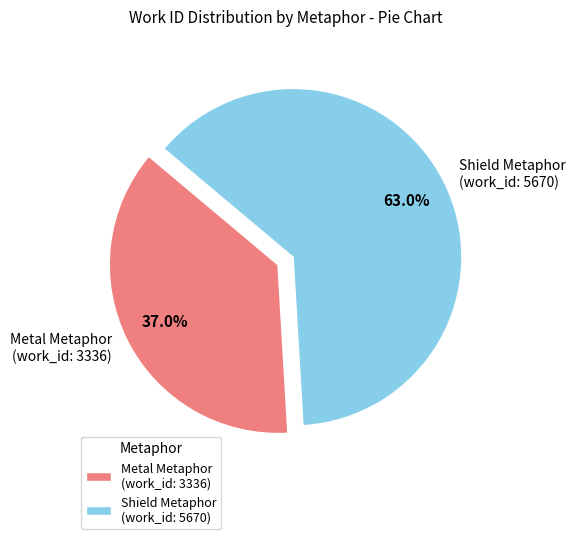

Which category has the biggest portion of the pie?

Shield Metaphor (work_id: 5670)